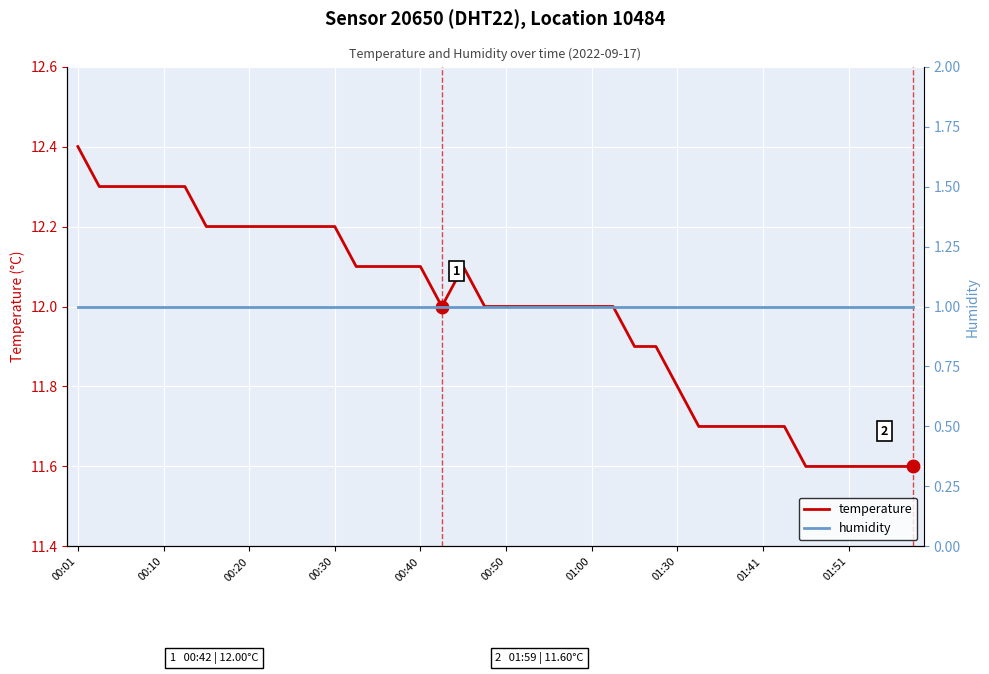

What is the maximum value for humidity?

1.0